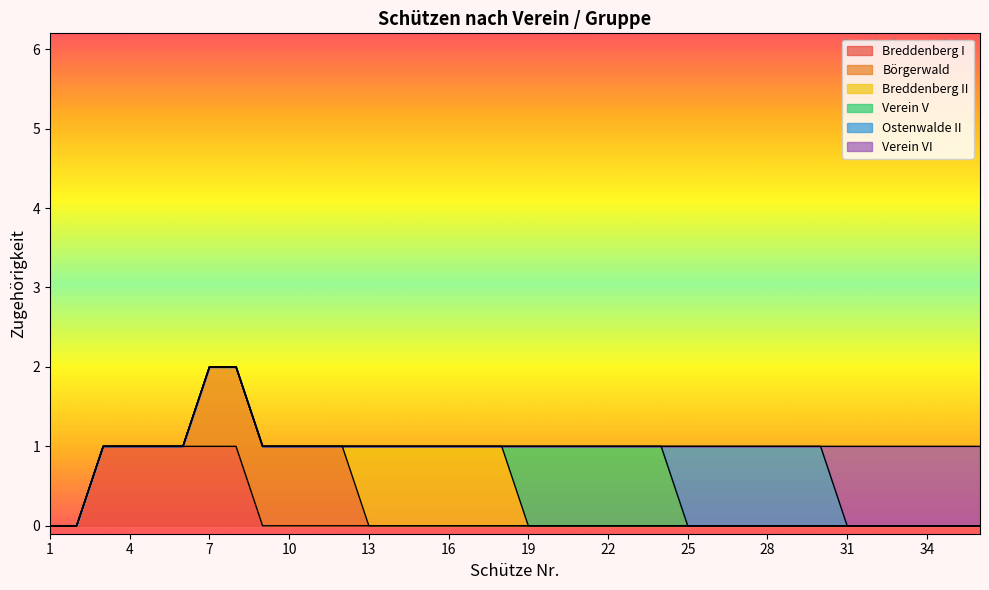

True or false: Ostenwalde II has more than 1 points higher than both neighbors.

False